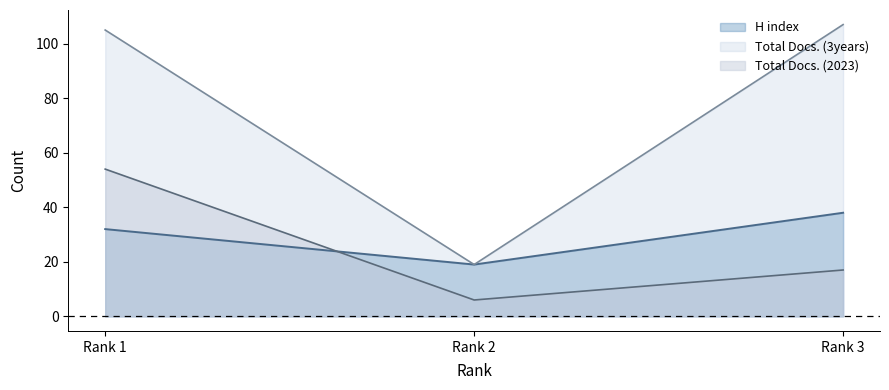

At how many categories does at least one series exceed 24?

2